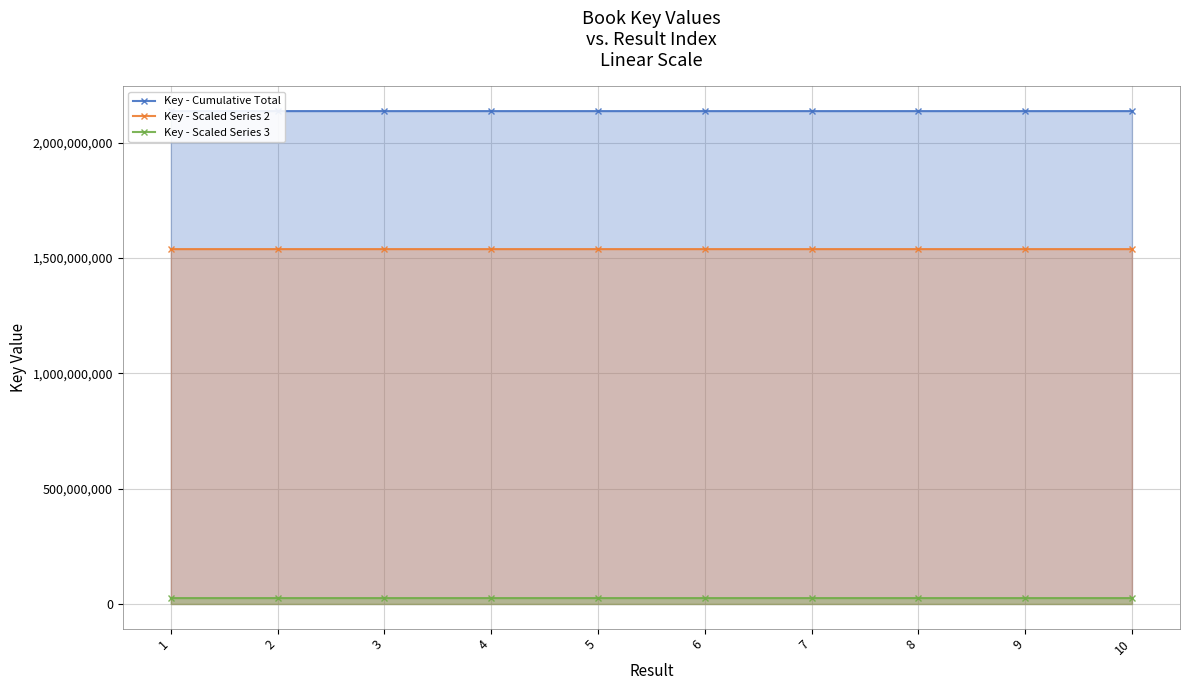

What is the sum of all Key - Scaled Series 2 values?

15391227121